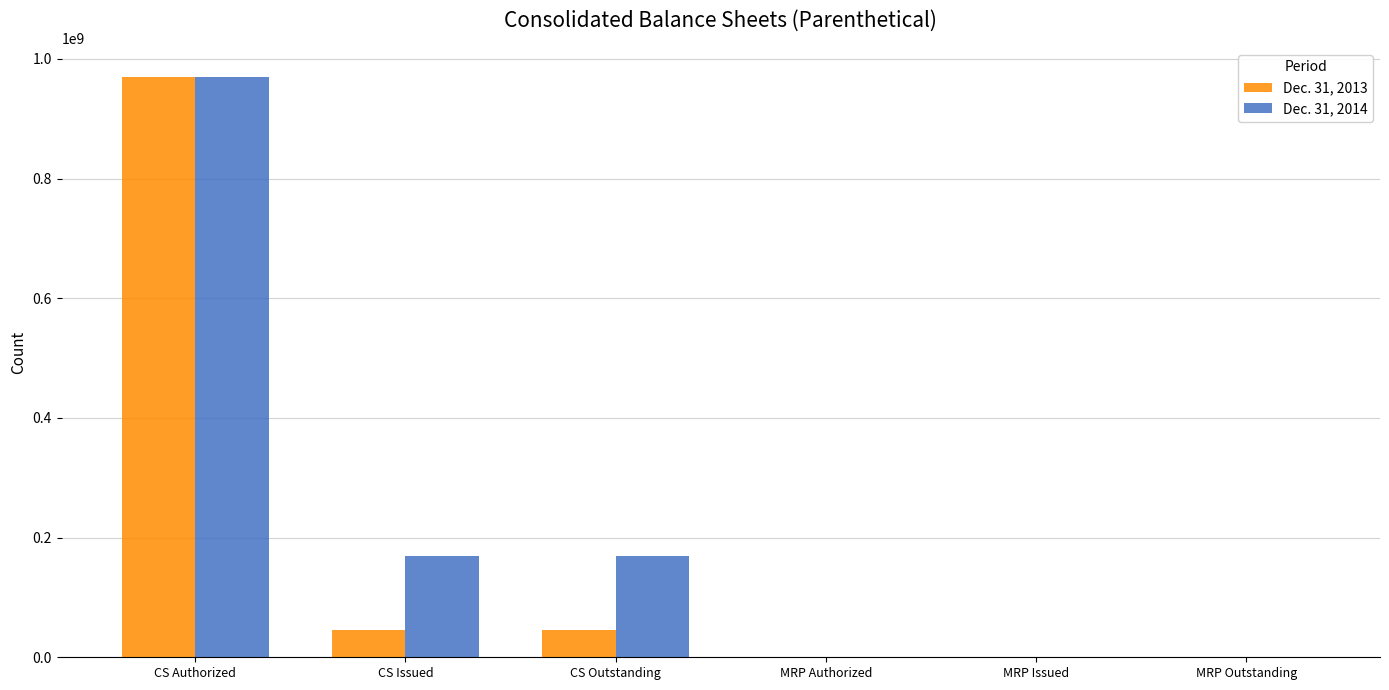

The value of Dec. 31, 2014 at MRP Authorized is 2500. True or false?

True